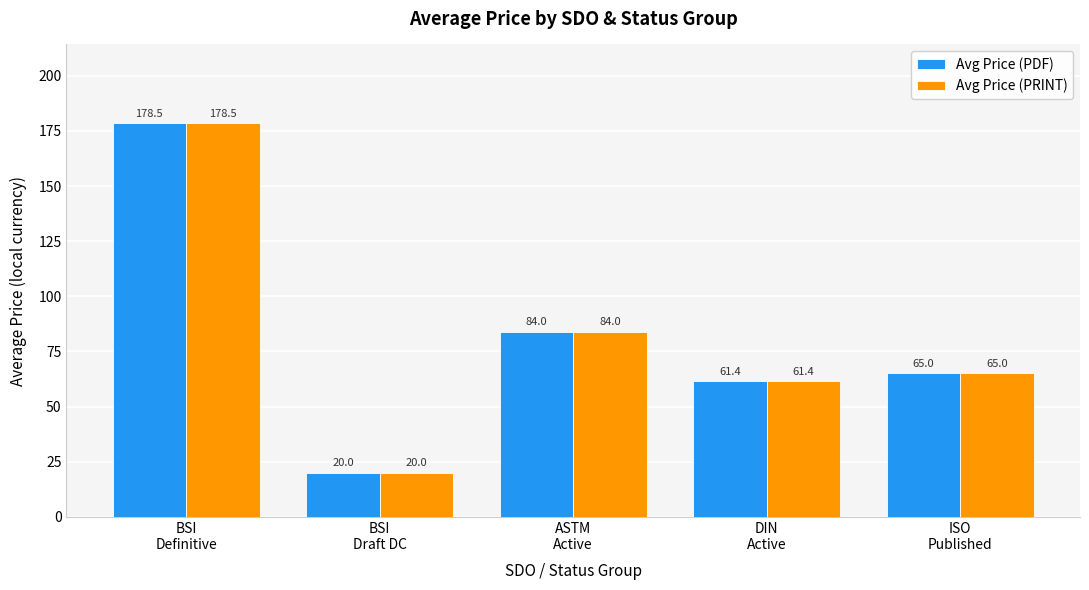

At which category does the chart reach its peak across all series?

BSI
Definitive